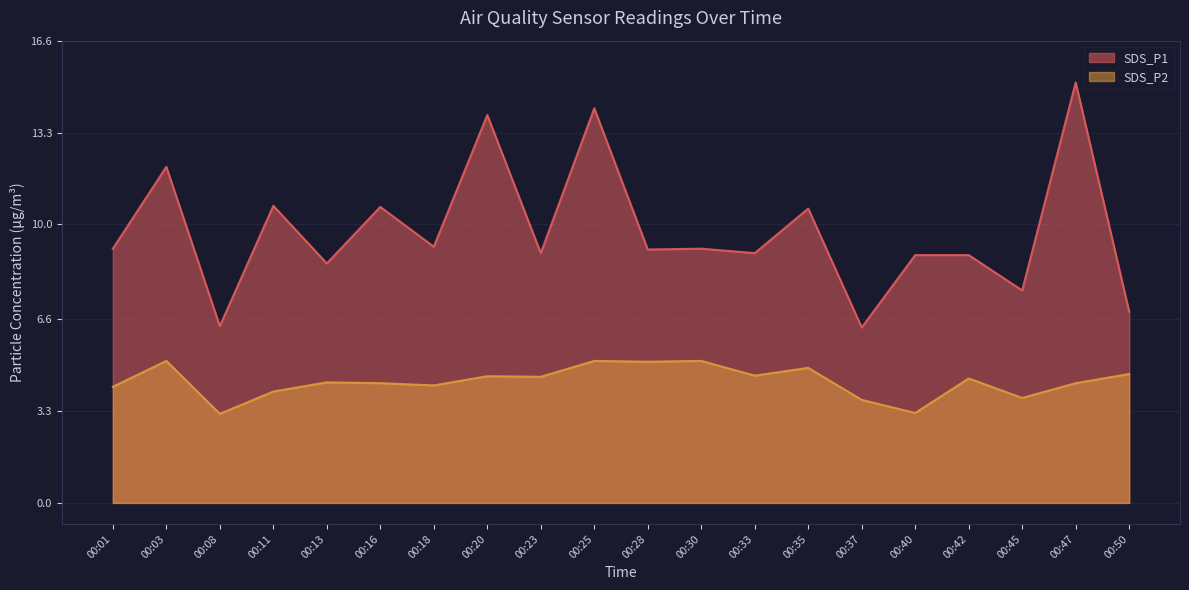

What is the difference between the highest and lowest values at 00:40?

5.7